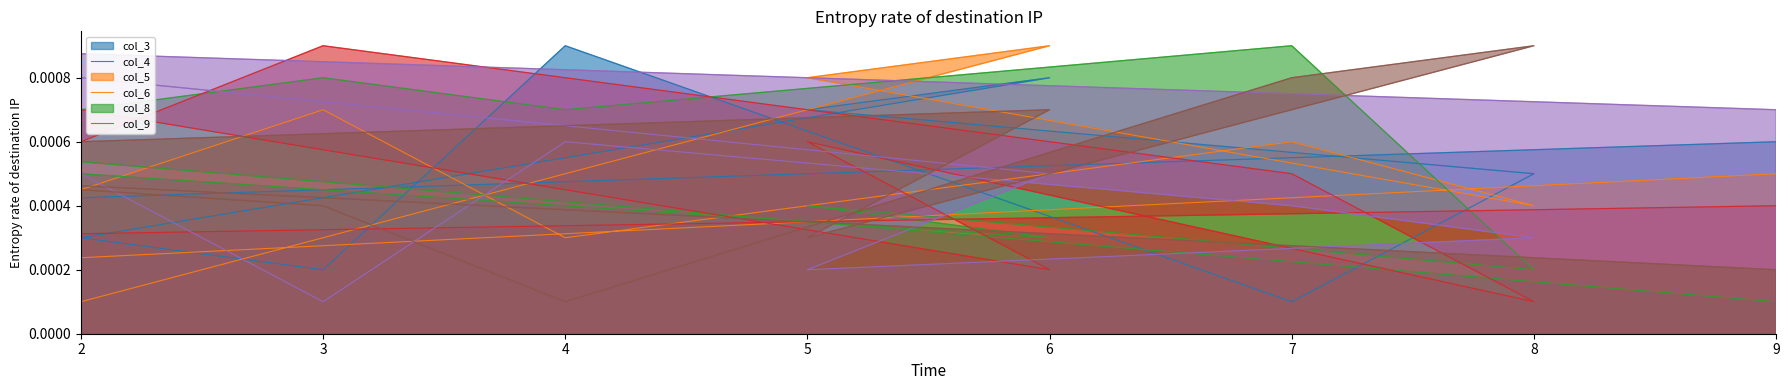

True or false: col_5 has more than 2 interior local peaks.

True